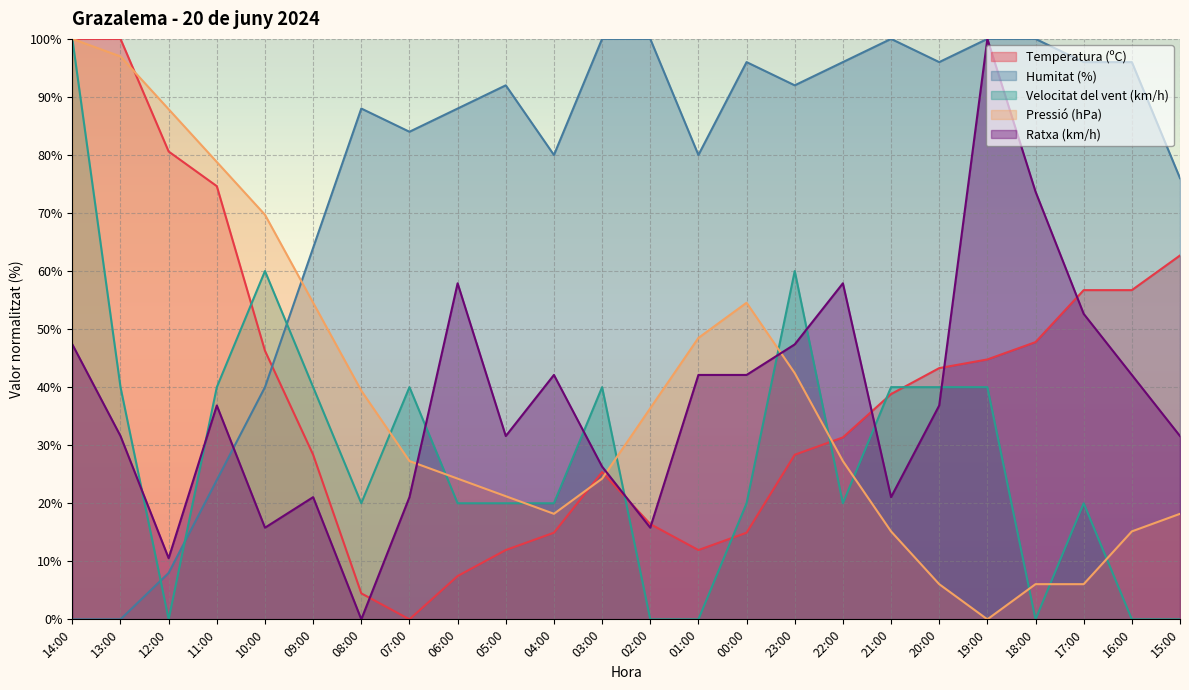

How many lines are shown in the chart?

5